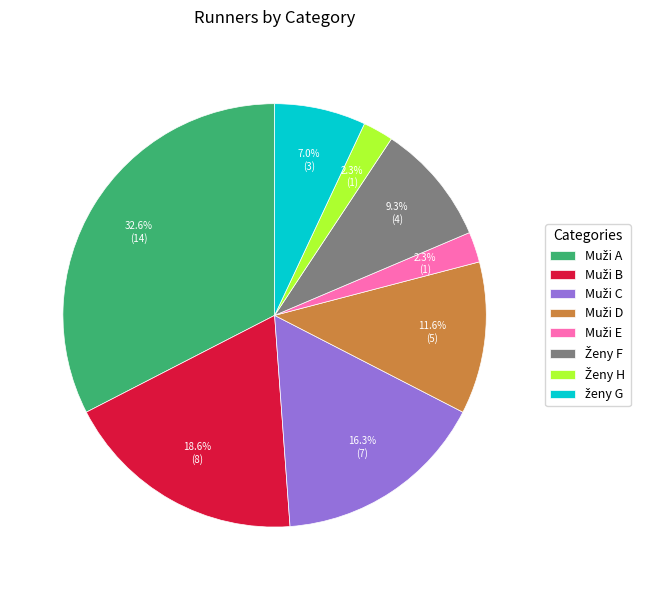

Does any single category account for the majority?

No